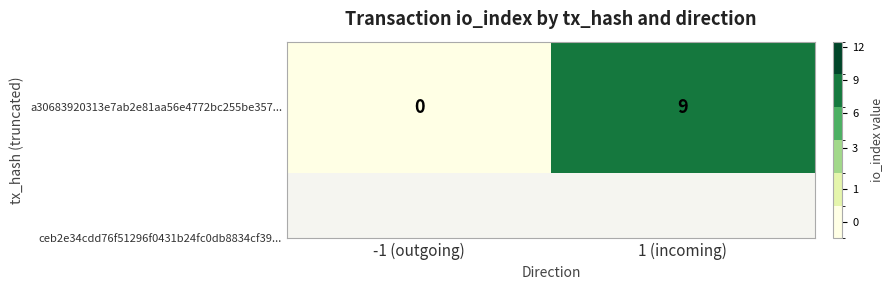

What is the difference between the maximum and minimum values?

9